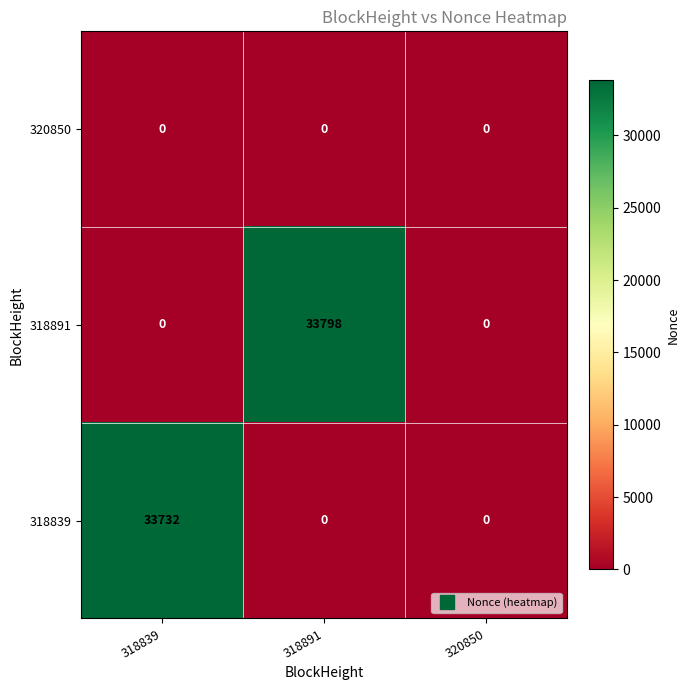

List the series in order of their peak value, highest first.

318891, 318839, 320850